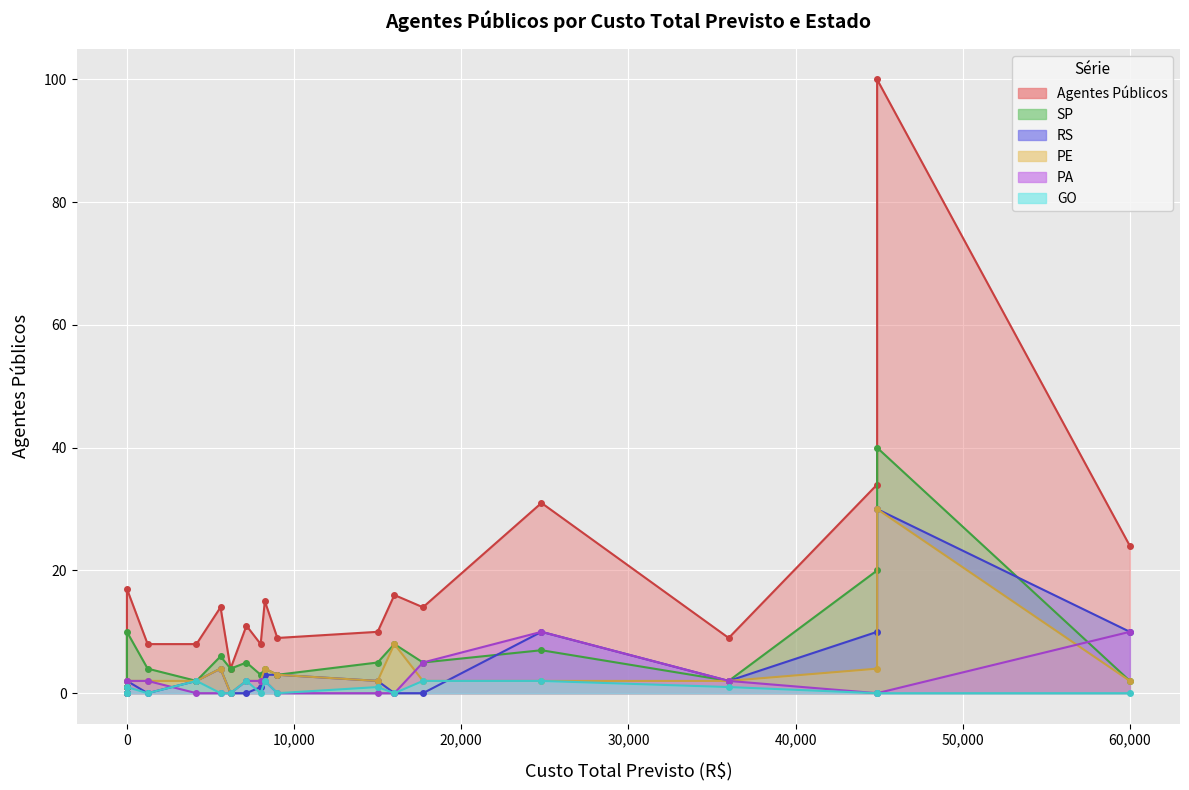

True or false: PE has more than 2 points higher than both neighbors.

True